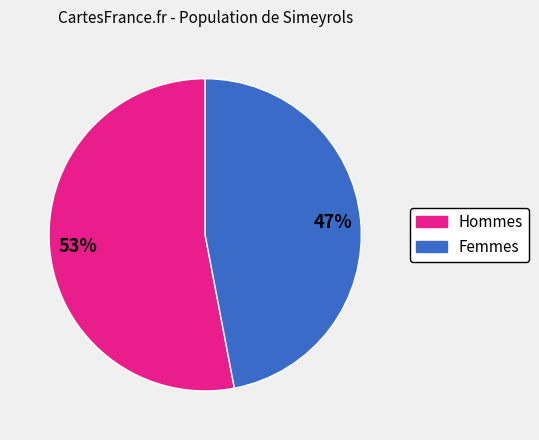

Is there a majority slice in this chart?

Yes